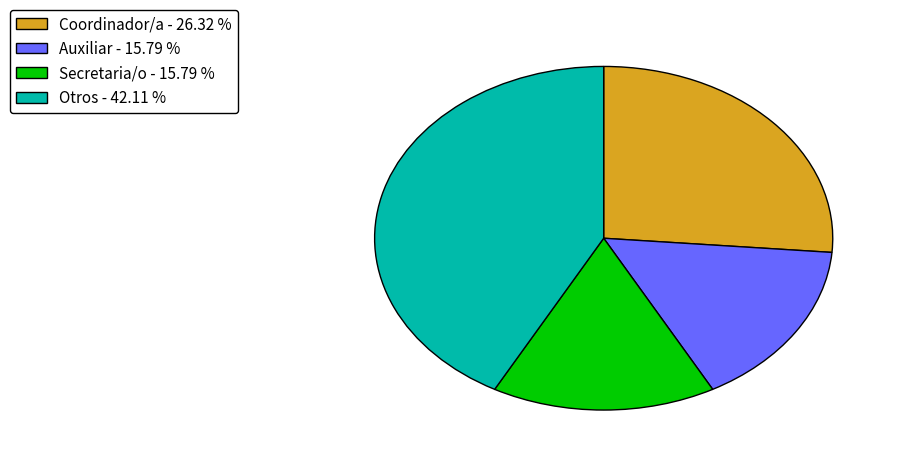

Which slice is the largest?

Otros - 42.11 %